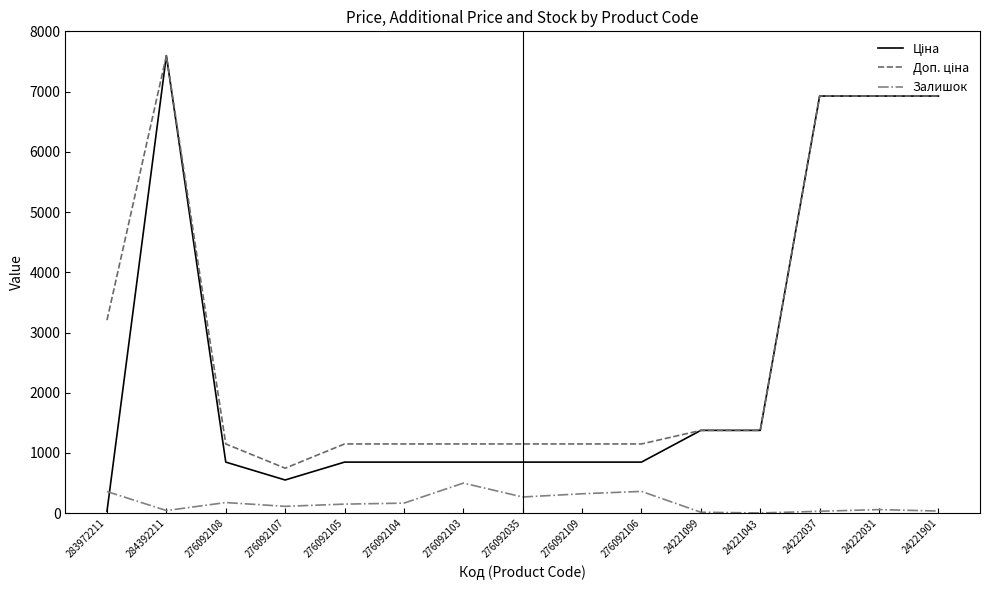

What is the difference between the highest and lowest values at 276092108?

972.7